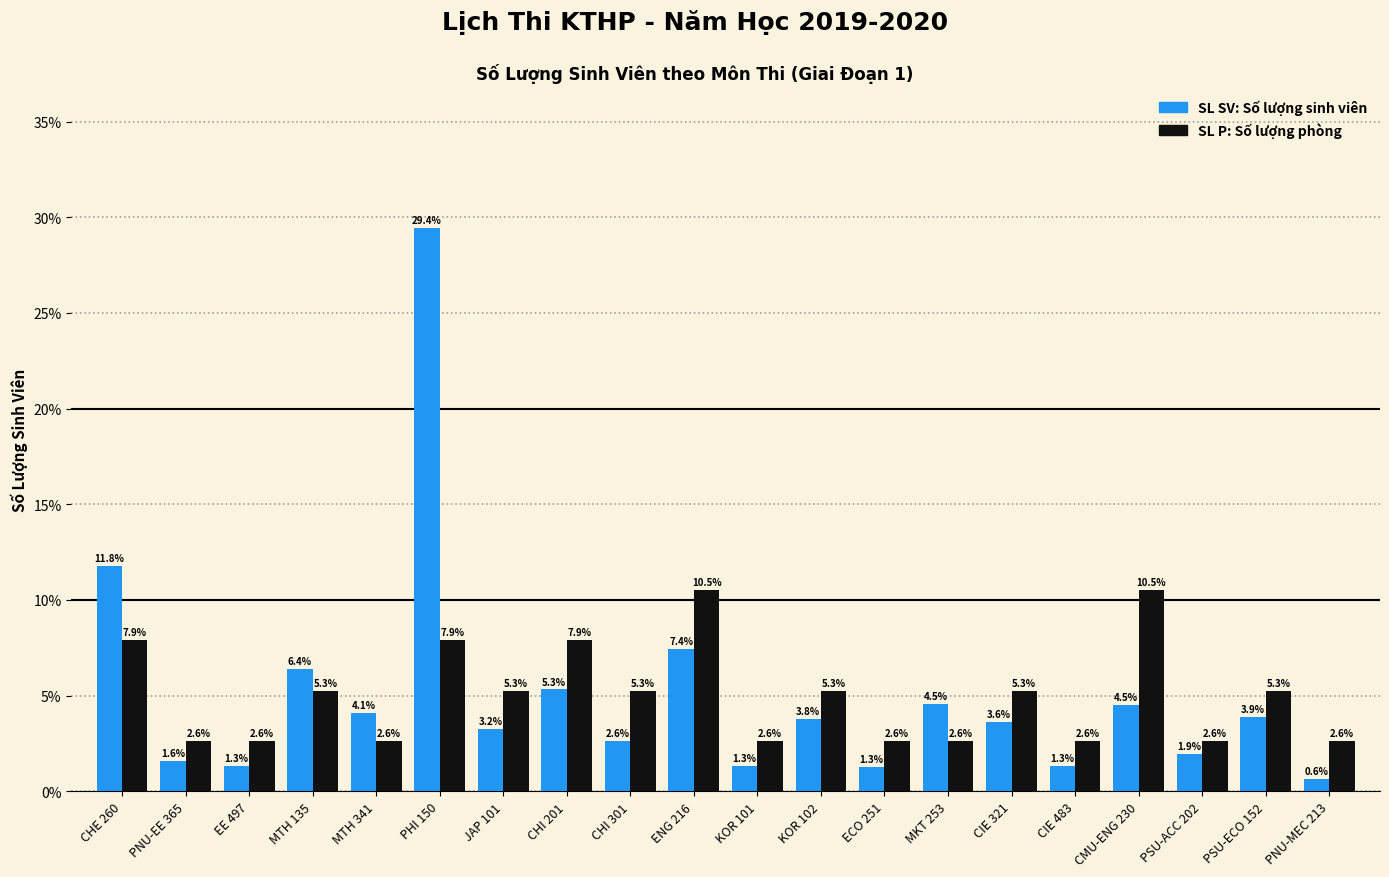

How many categories are shown in the chart?

20